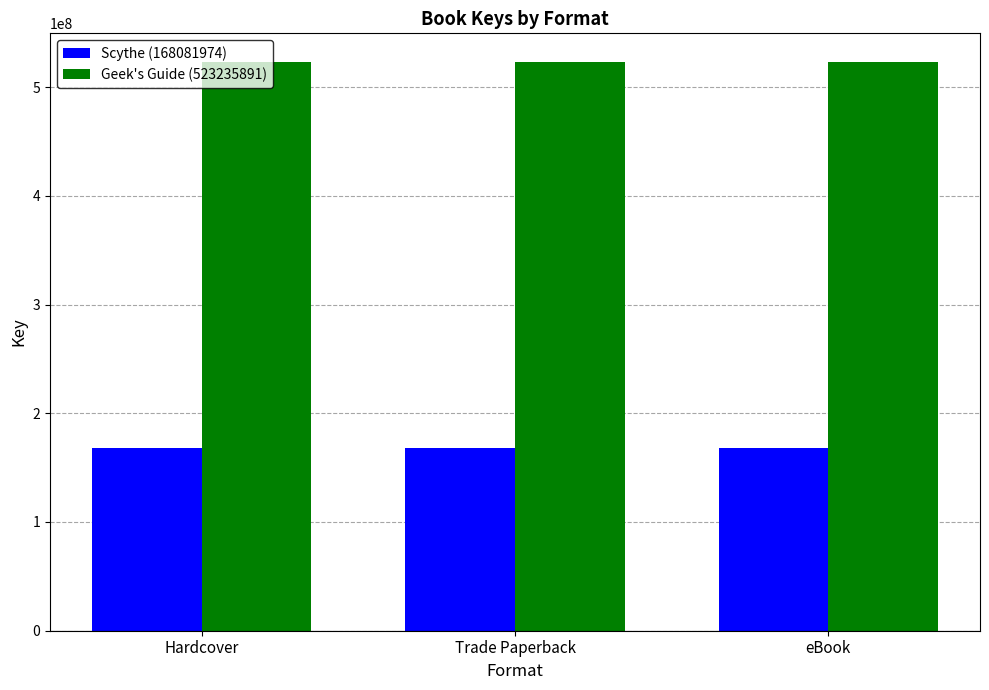

What is the smallest value displayed?

168081974